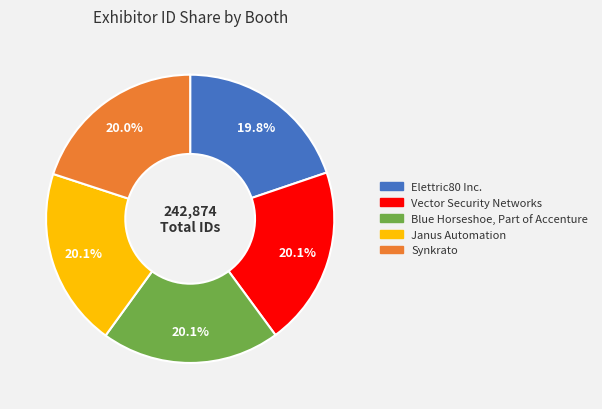

To the nearest percent, what percentage of the pie is Elettric80 Inc.?

20%